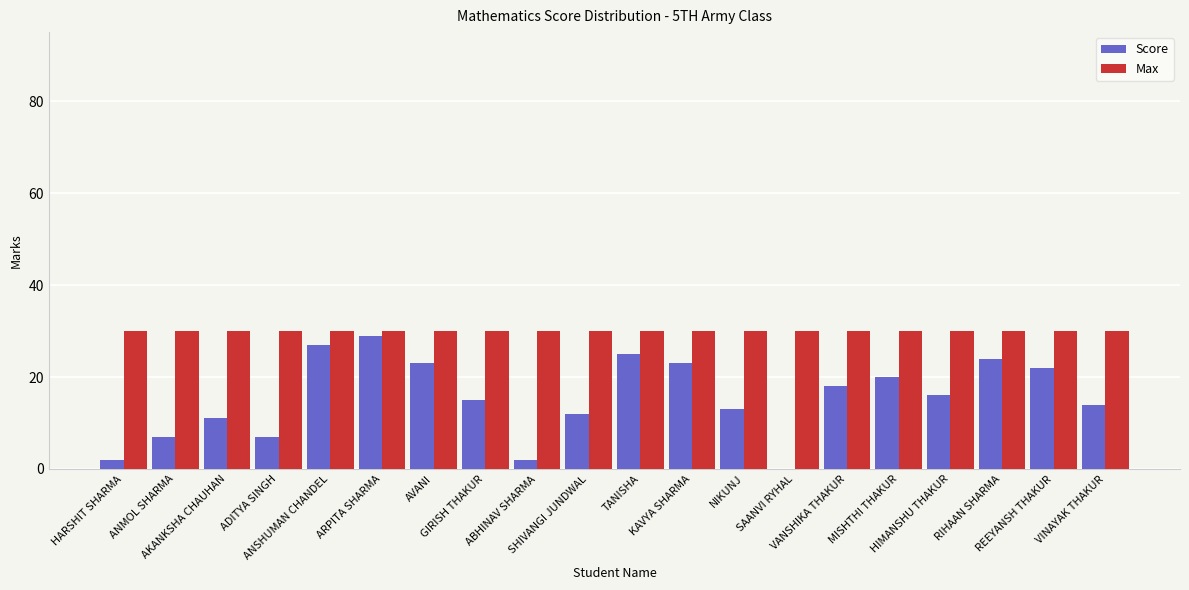

Is the value of Max at KAVYA SHARMA greater than the value of Score at KAVYA SHARMA?

Yes